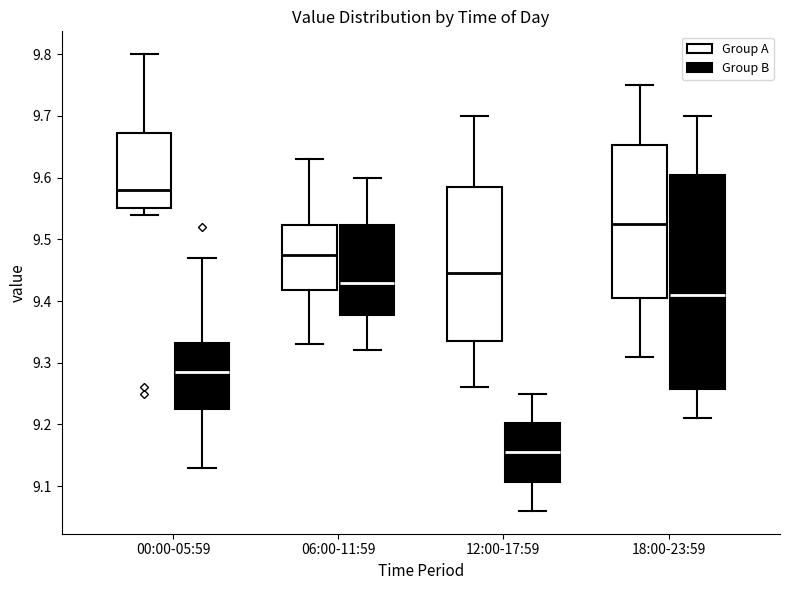

Which box has the lowest median line?

12:00-17:59 (Group B)